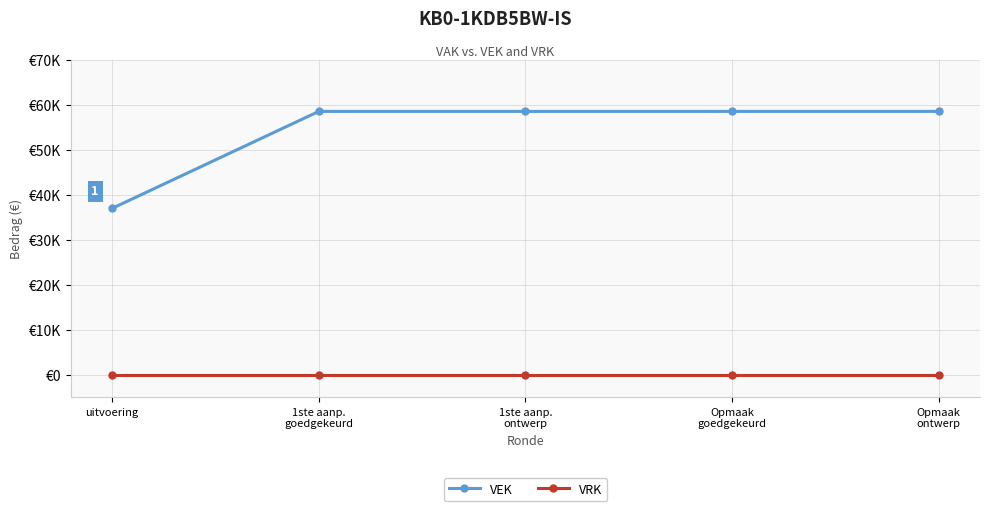

True or false: VEK and VRK intersect in this chart.

False